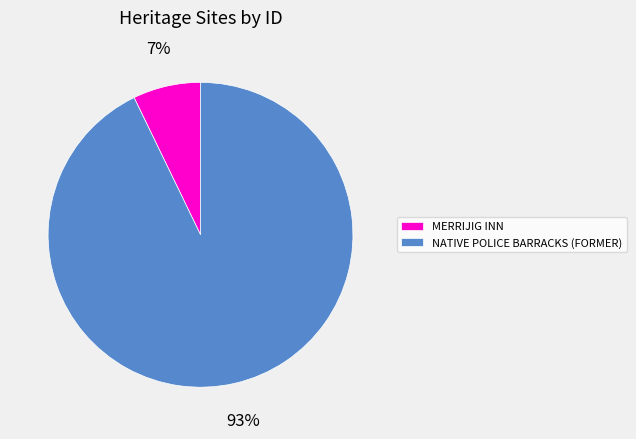

Between NATIVE POLICE BARRACKS (FORMER) and MERRIJIG INN, which is larger?

NATIVE POLICE BARRACKS (FORMER)